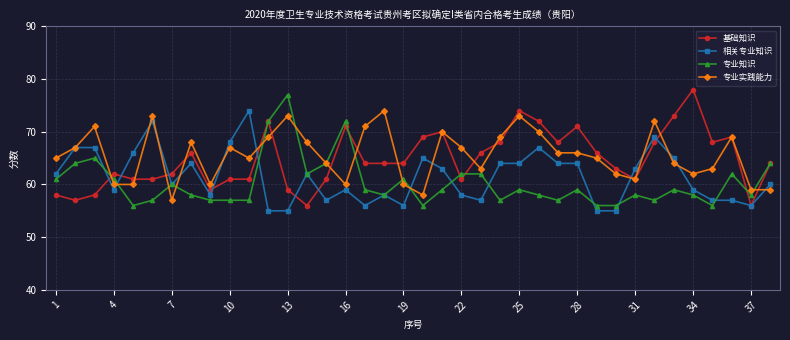

What is the lowest value of the 专业知识 series?

56